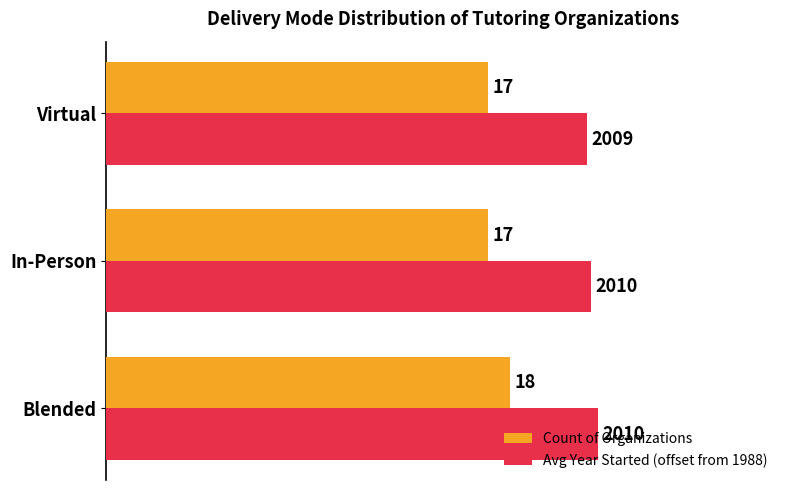

What is the average value of the Count of Organizations series?

17.3